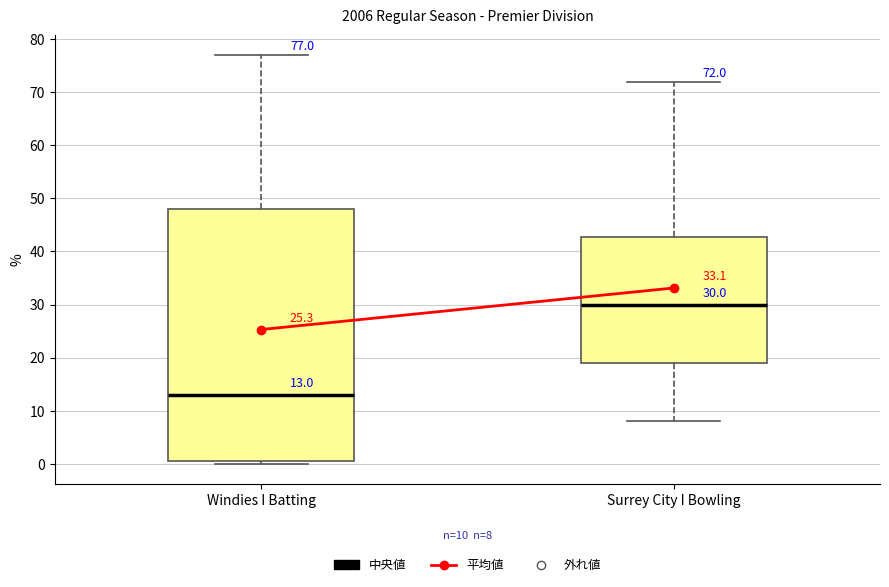

Which box has the lowest median line?

Windies I Batting